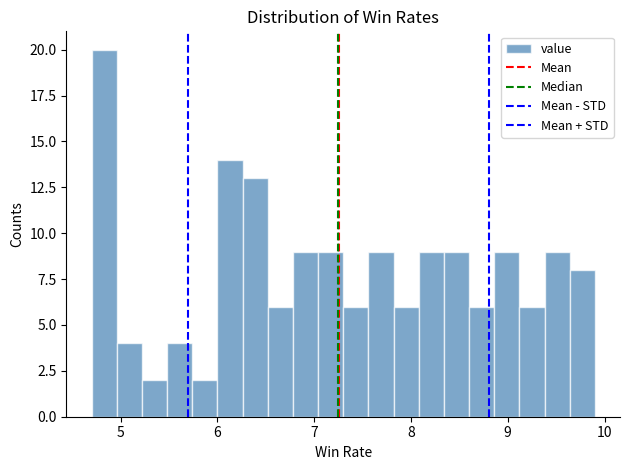

Read against the x-axis, roughly where is the centre of the tallest bar?

4.8